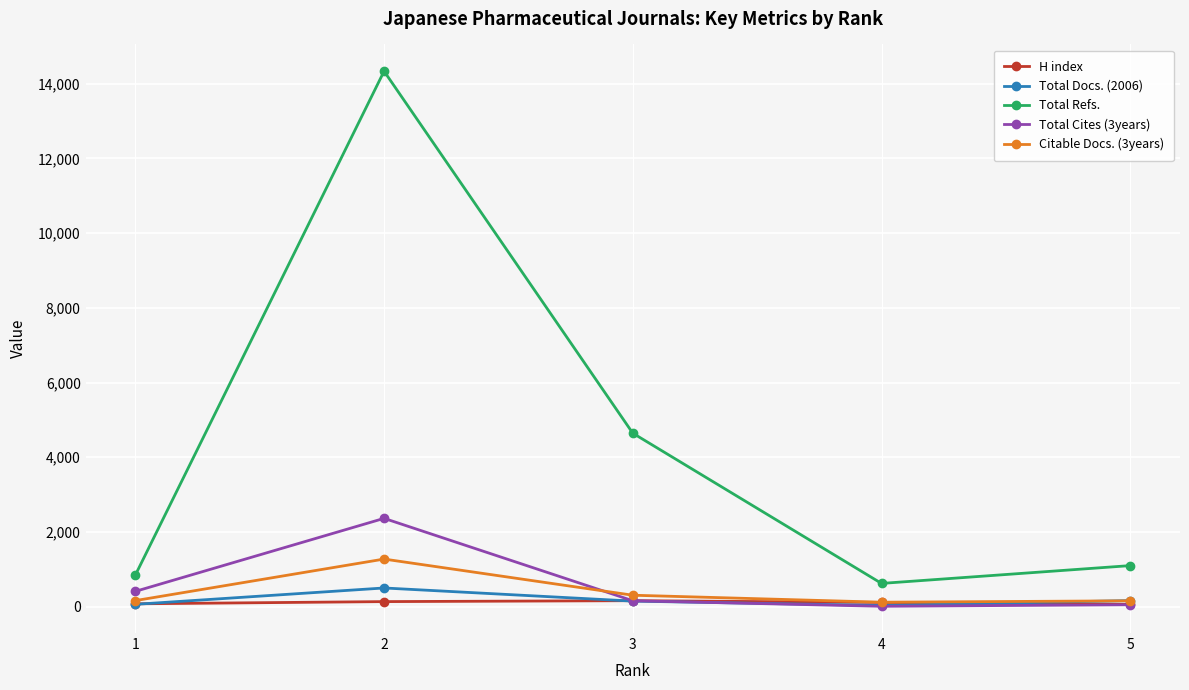

True or false: Total Refs. and Total Cites (3years) intersect in this chart.

False